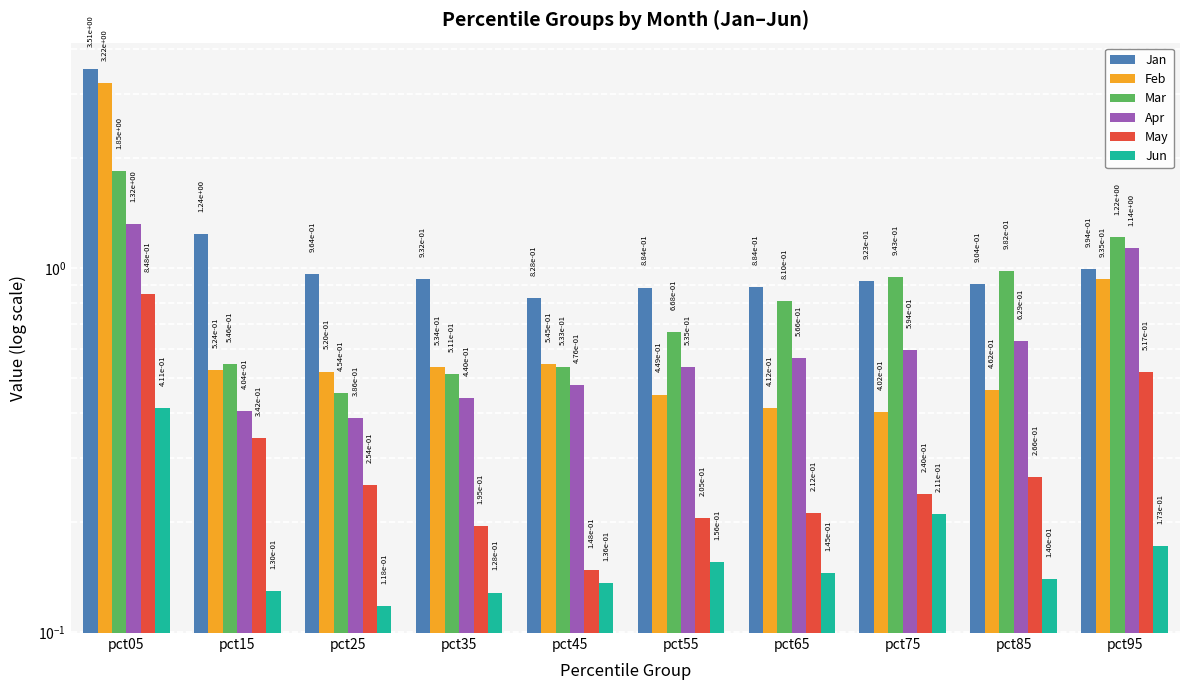

Is it true that Jan equals 0.9 at pct75?

True